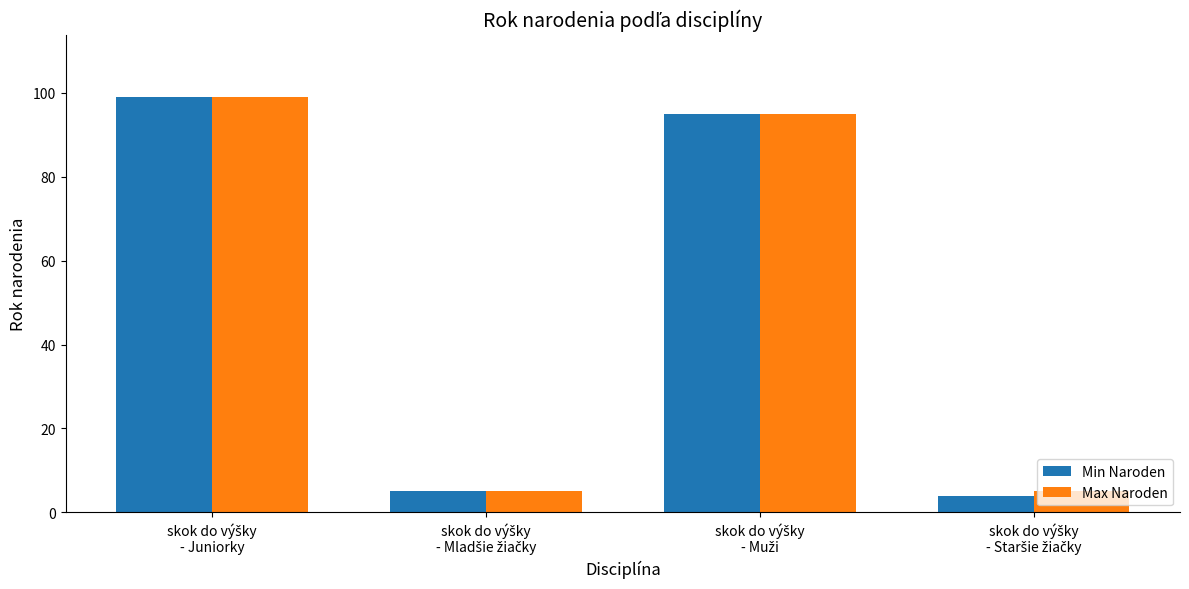

What is the average value of the Min Naroden series?

51